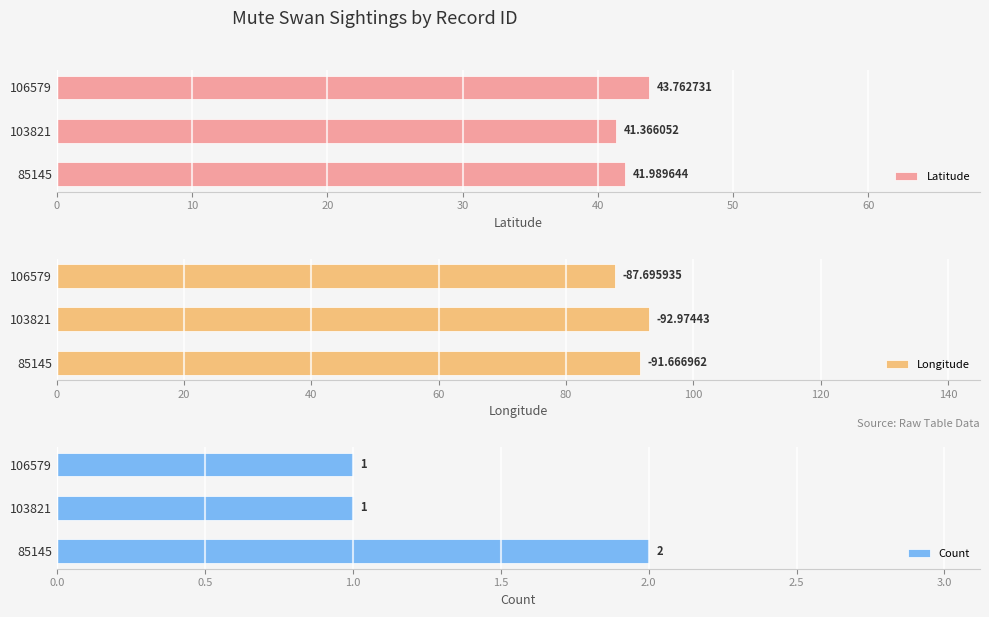

How many data points in Count are above 1?

1